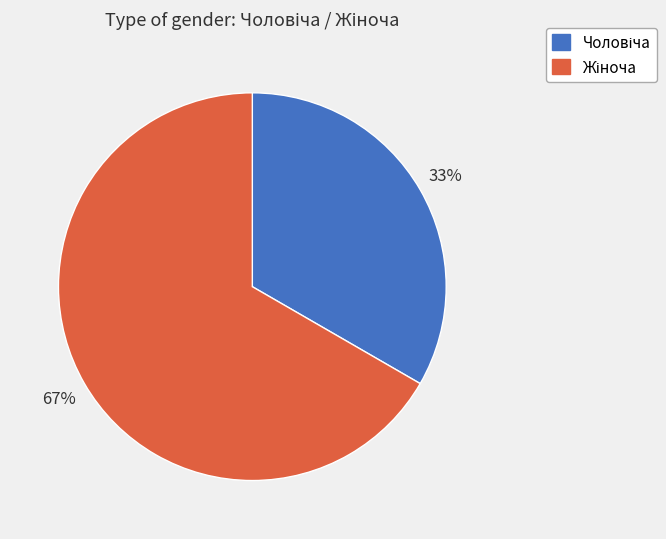

To the nearest percent, what is the average slice percentage?

50%